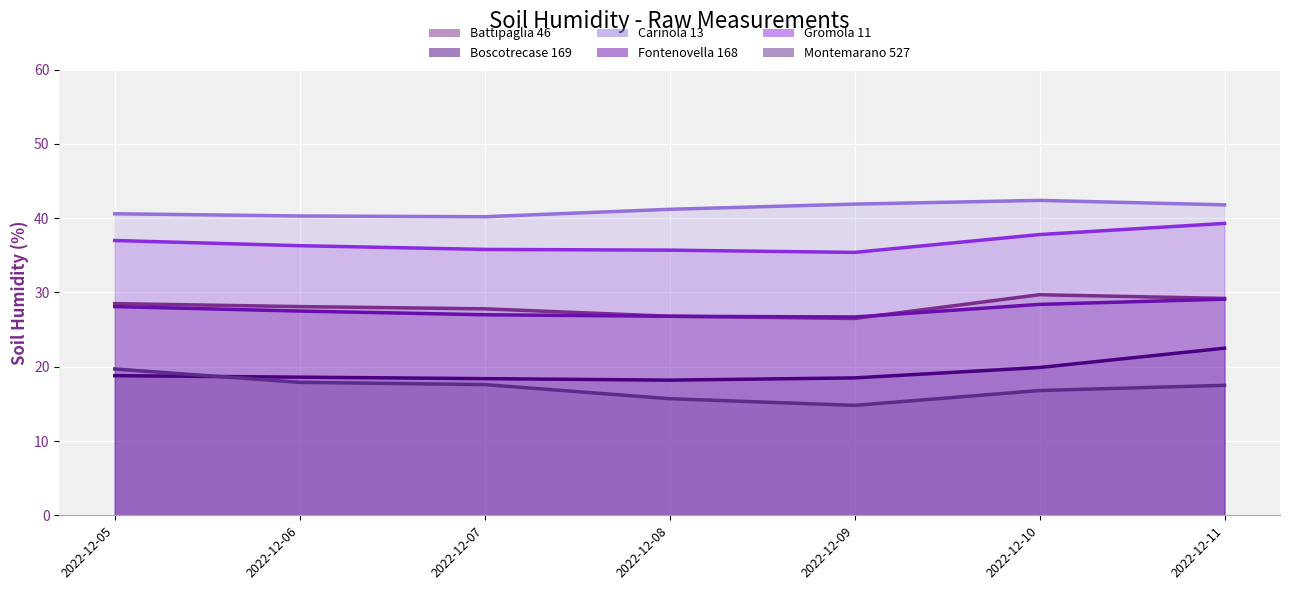

What is the sum of the Fontenovella 168 (line) values at 2022-12-10 and 2022-12-08?

55.2